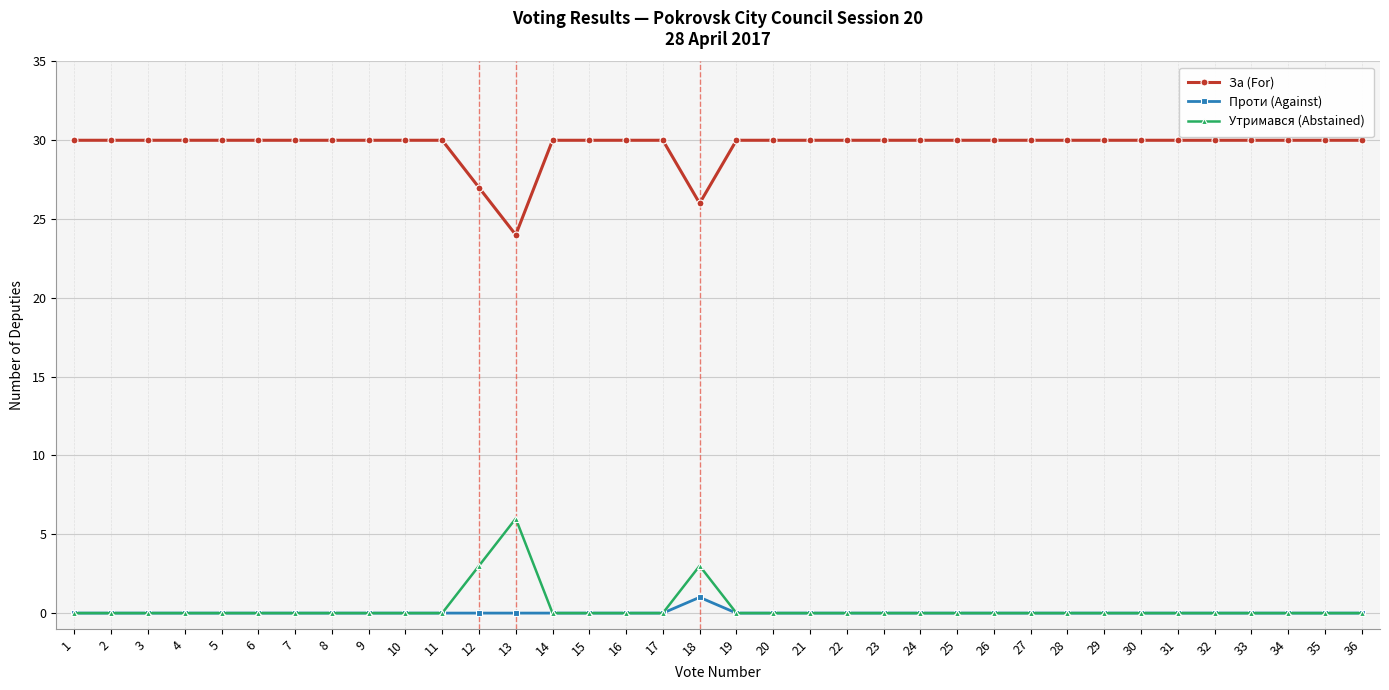

How many lines are shown in the chart?

3